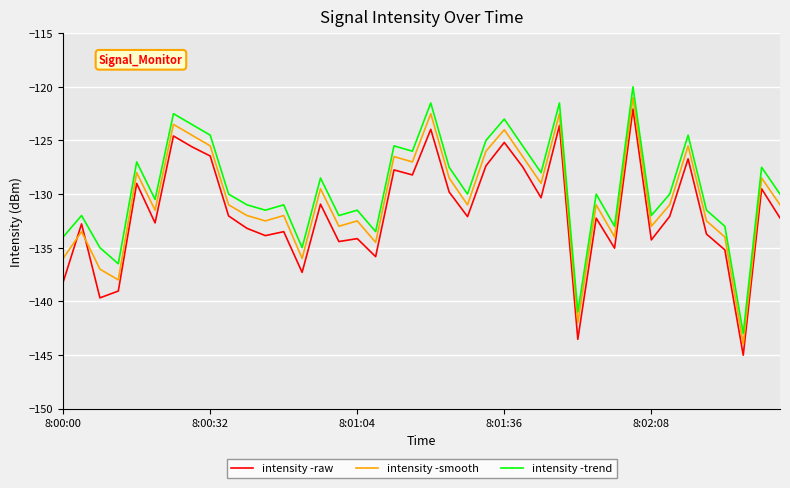

What are all the series names shown in the legend?

intensity -raw, intensity -smooth, intensity -trend